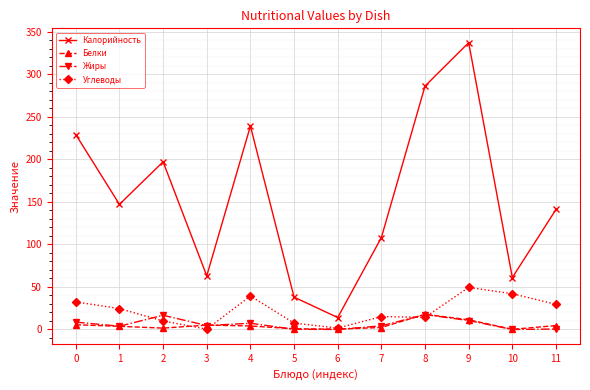

True or false: Жиры and Калорийность cross at least once.

False